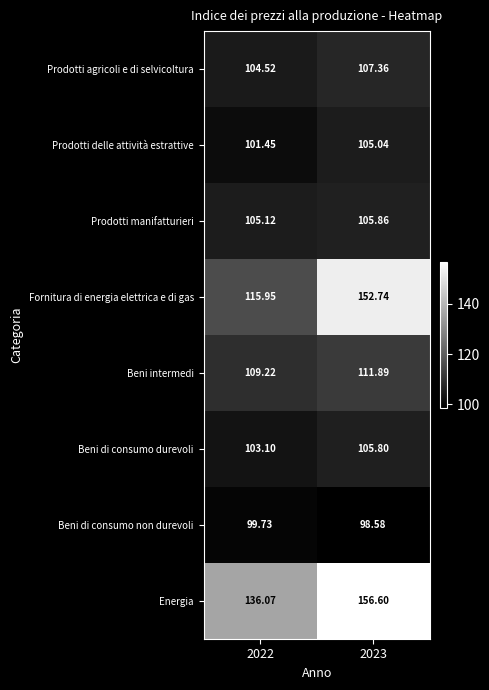

Rank the series by their maximum value, from lowest to highest.

Beni di consumo non durevoli, Prodotti delle attività estrattive, Beni di consumo durevoli, Prodotti manifatturieri, Prodotti agricoli e di selvicoltura, Beni intermedi, Fornitura di energia elettrica e di gas, Energia